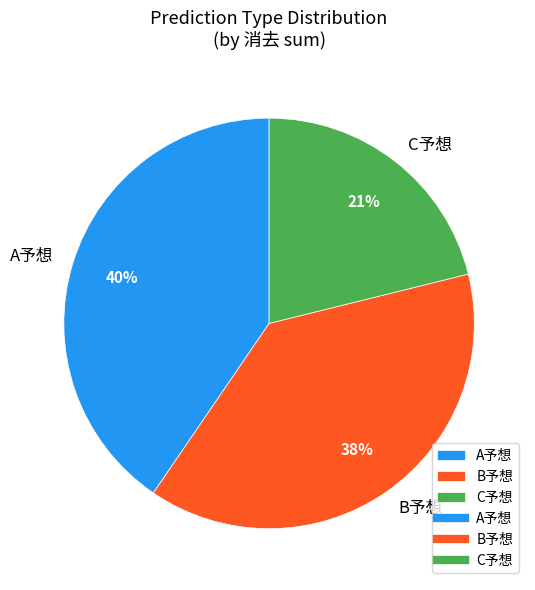

What is the ratio of the value at B予想 to the value at C予想?

1.8